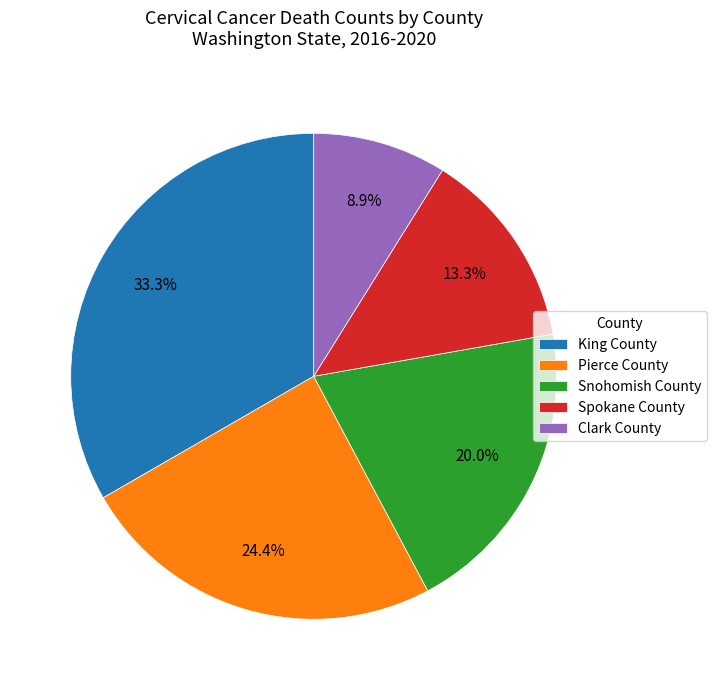

Does Clark County account for over 50% of the chart?

No